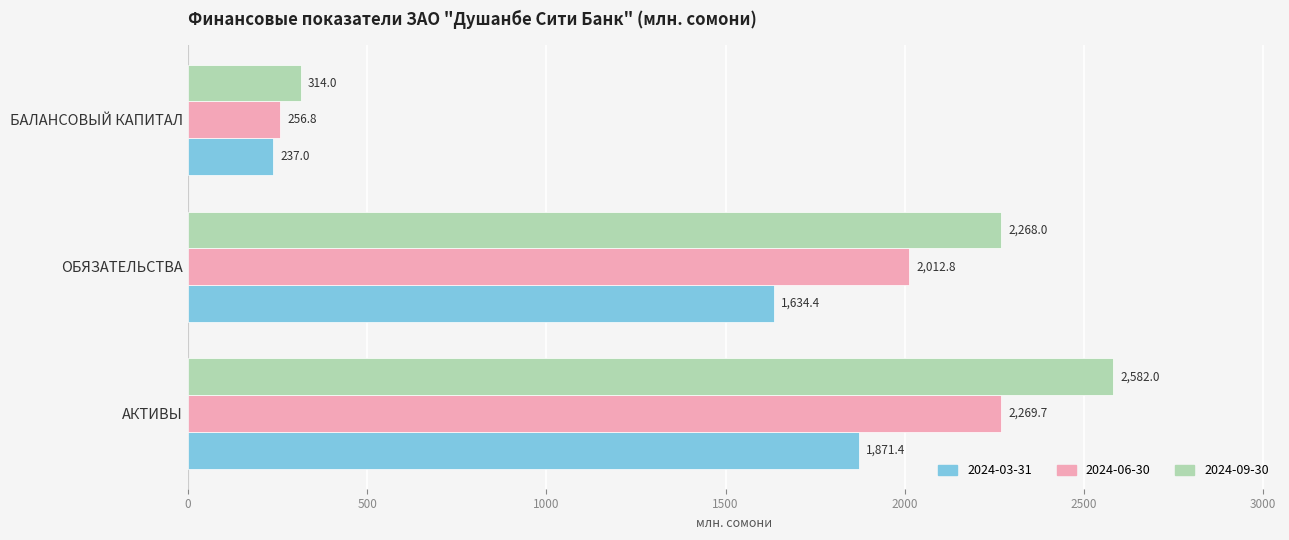

What is the difference between the second highest and minimum values in the 2024-09-30 series?

1954.0